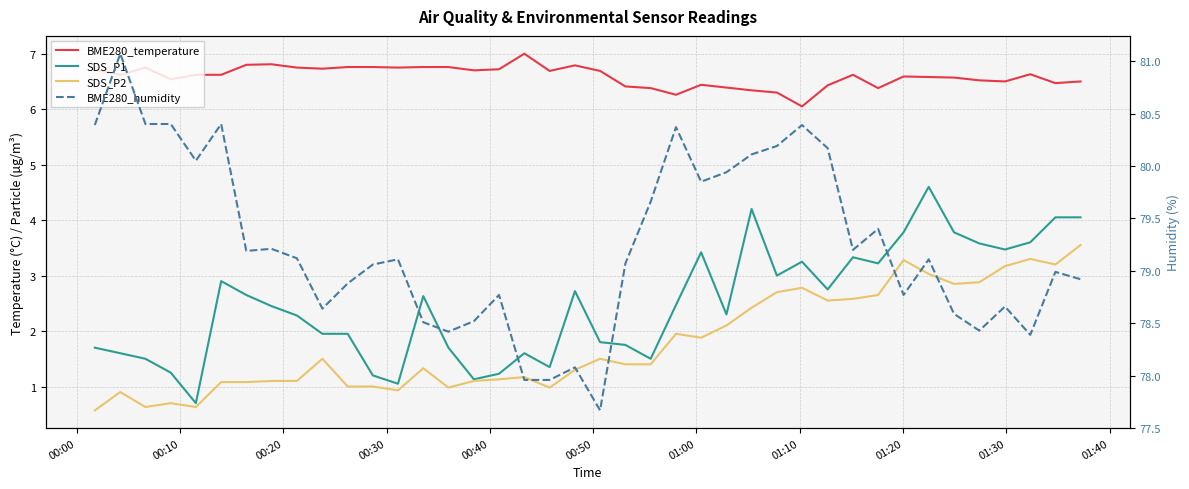

Reading right to left, transcribe all the data shown in this chart.

BME280_temperature: 6.5	6.5	6.6	6.5	6.5	6.6	6.6	6.6	6.4	6.6	6.4	6.0	6.3	6.3	6.4	6.4	6.3	6.4	6.4	6.7	6.8	6.7	7.0	6.7	6.7	6.8	6.8	6.8	6.8	6.8	6.7	6.8	6.8	6.8	6.6	6.6	6.5	6.8	6.6	6.7
SDS_P1: 4.0	4.0	3.6	3.5	3.6	3.8	4.6	3.8	3.2	3.3	2.8	3.2	3.0	4.2	2.3	3.4	2.5	1.5	1.8	1.8	2.7	1.4	1.6	1.2	1.1	1.7	2.6	1.1	1.2	1.9	1.9	2.3	2.5	2.6	2.9	0.7	1.2	1.5	1.6	1.7
SDS_P2: 3.5	3.2	3.3	3.2	2.9	2.9	3.0	3.3	2.6	2.6	2.5	2.8	2.7	2.4	2.1	1.9	1.9	1.4	1.4	1.5	1.3	1.0	1.2	1.1	1.1	1.0	1.3	0.9	1.0	1.0	1.5	1.1	1.1	1.1	1.1	0.6	0.7	0.6	0.9	0.6
BME280_humidity: 78.9	79.0	78.4	78.7	78.4	78.6	79.1	78.8	79.4	79.2	80.2	80.4	80.2	80.1	79.9	79.8	80.4	79.7	79.1	77.7	78.1	78.0	78.0	78.8	78.5	78.4	78.5	79.1	79.1	78.9	78.6	79.1	79.2	79.2	80.4	80.0	80.4	80.4	81.1	80.4